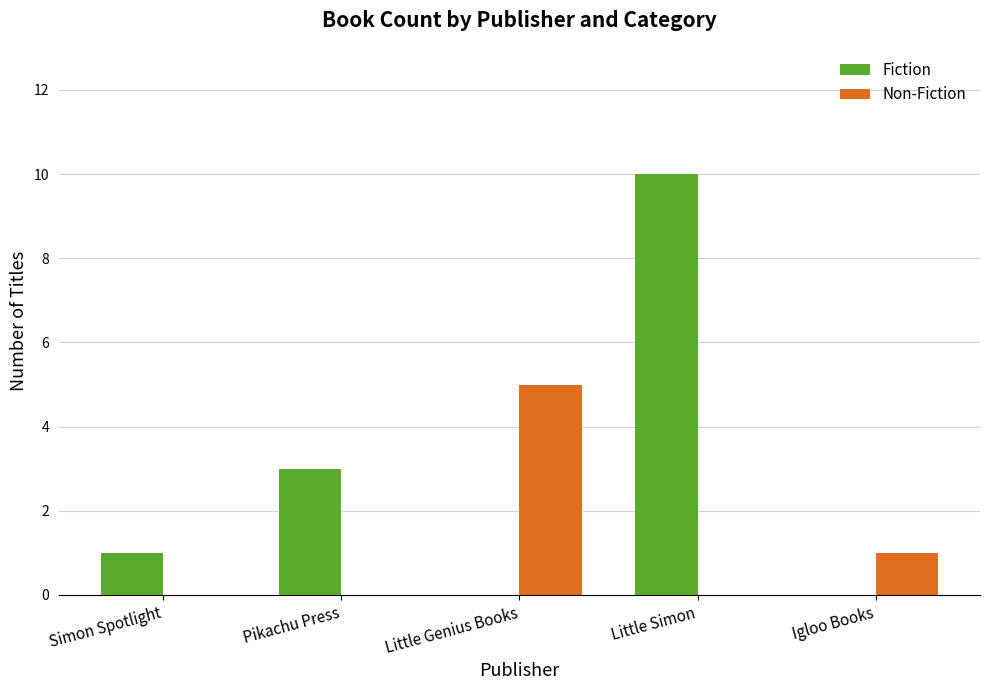

Count the Fiction values in the range 0 to 3.

4